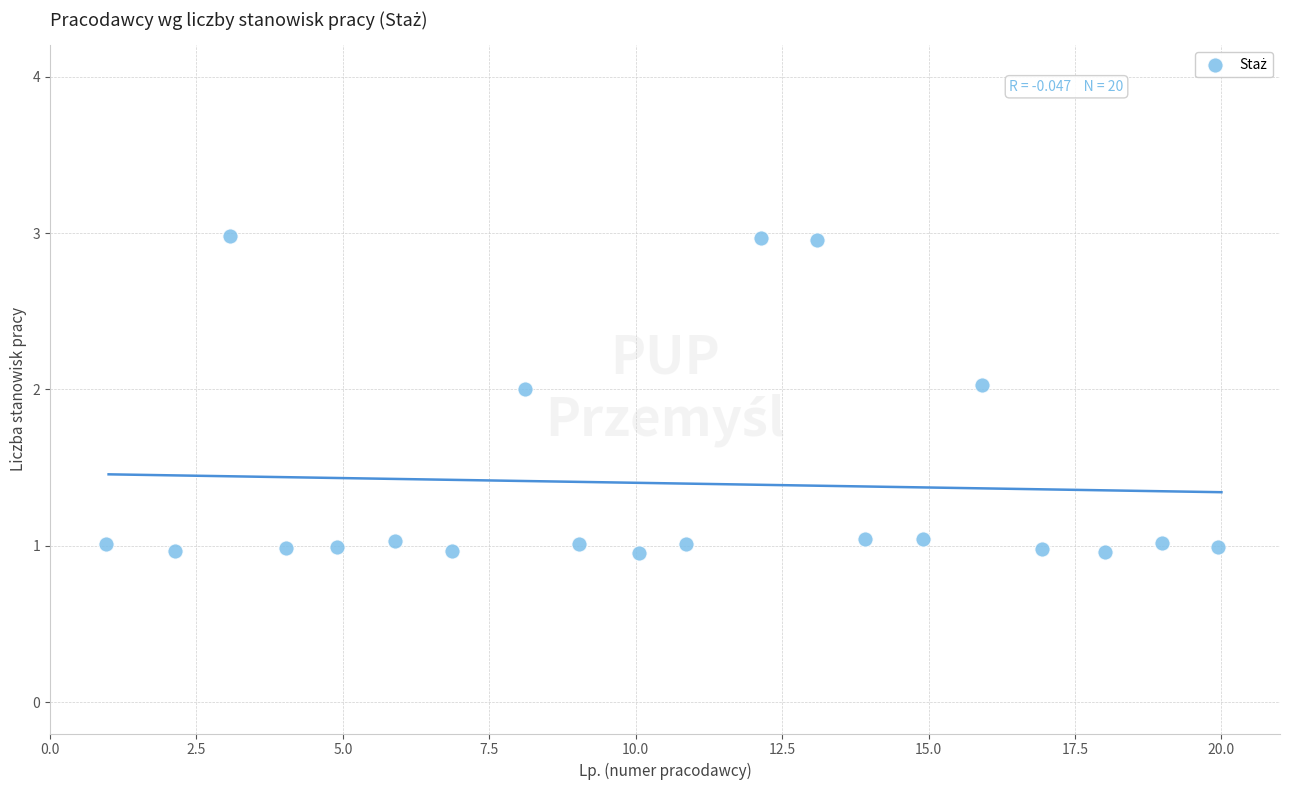

What is the range of X values (max minus min)?

19.0